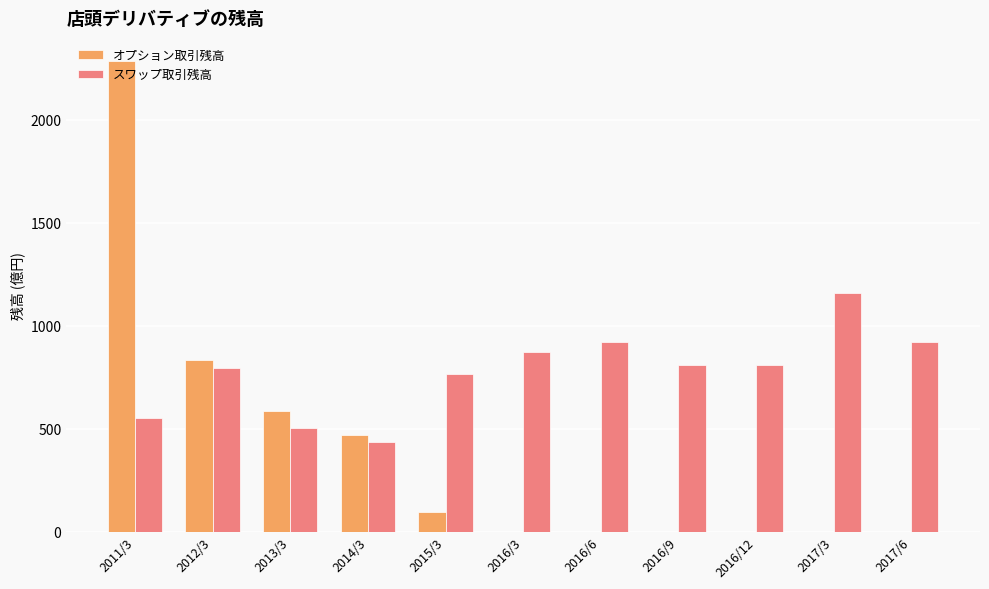

Is it true that スワップ取引残高 equals 807.7 at 2016/9?

True